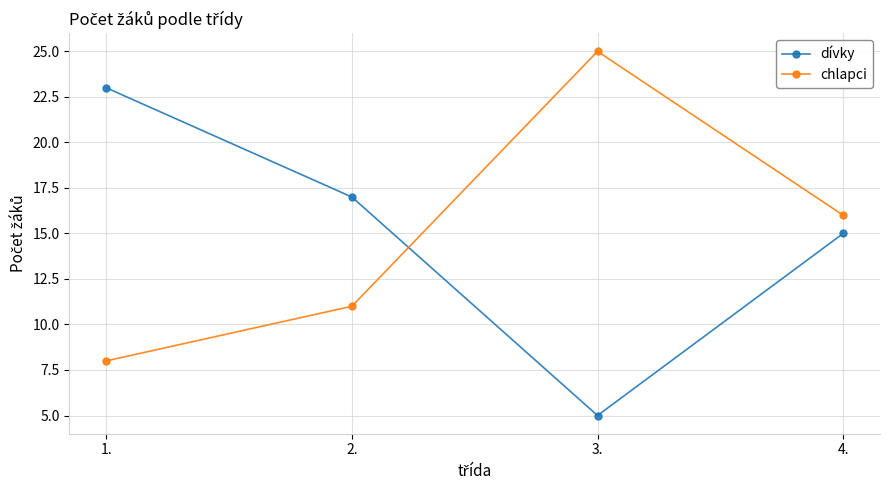

Is the value of dívky at 1. greater than the value of chlapci at 3.?

No